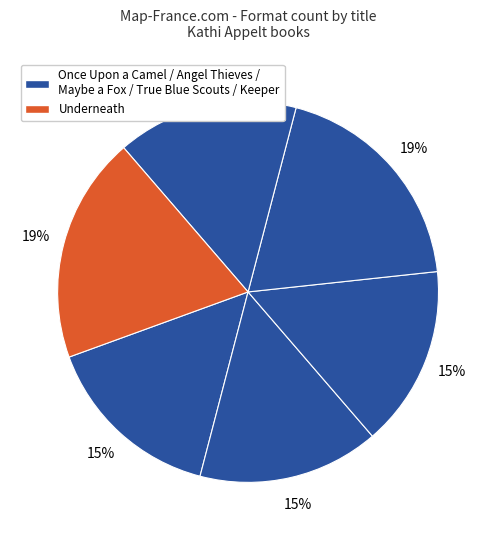

Count the number of slices in the pie.

6